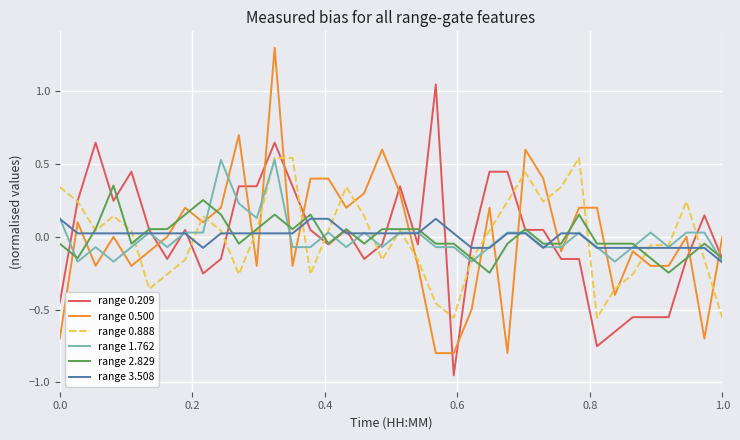

Which series has the largest range (max minus min)?

range 0.500